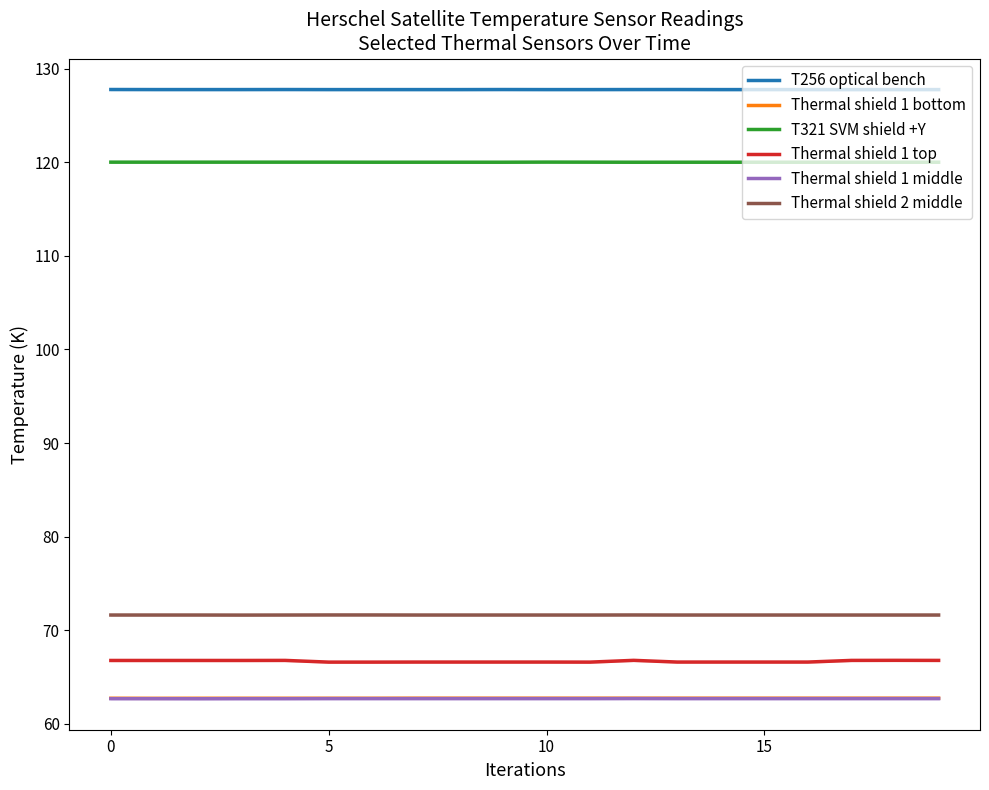

At which label is T321 SVM shield +Y closest to 120?

12